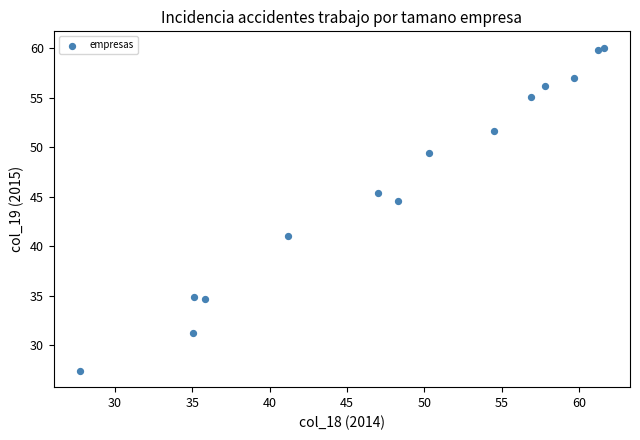

What Y value in the scatter plot is closest to 43?

44.6